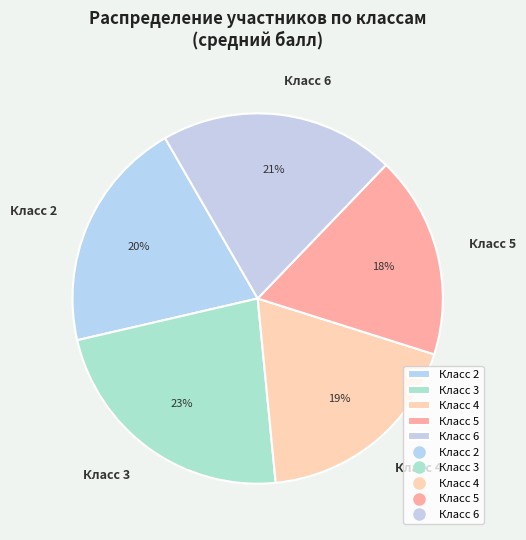

Between Класс 3 and Класс 4, which is larger?

Класс 3